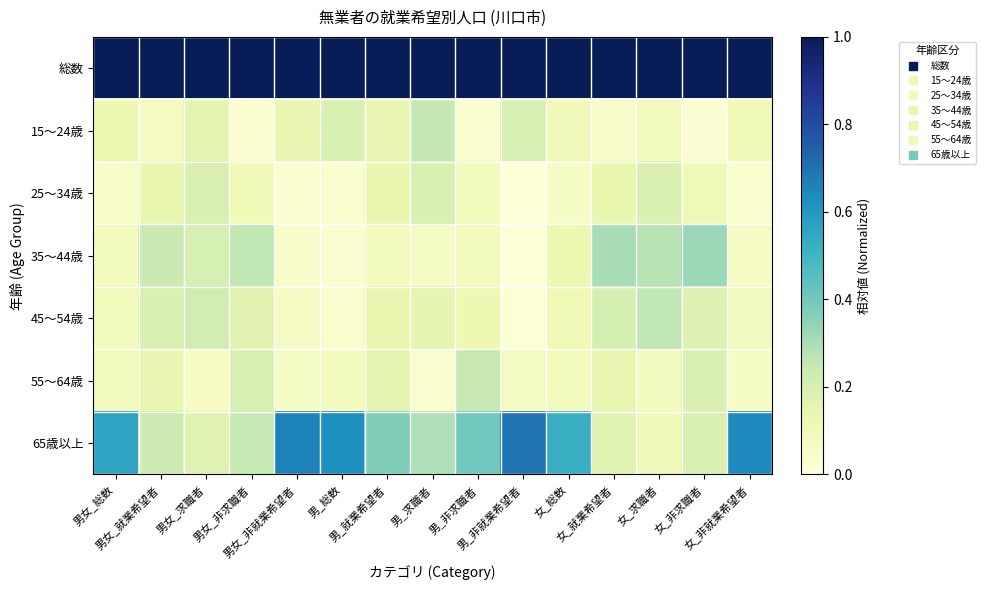

At 男_非就業希望者, list the series in order from smallest to largest.

25～34歳, 35～44歳, 45～54歳, 55～64歳, 15～24歳, 65歳以上, 総数